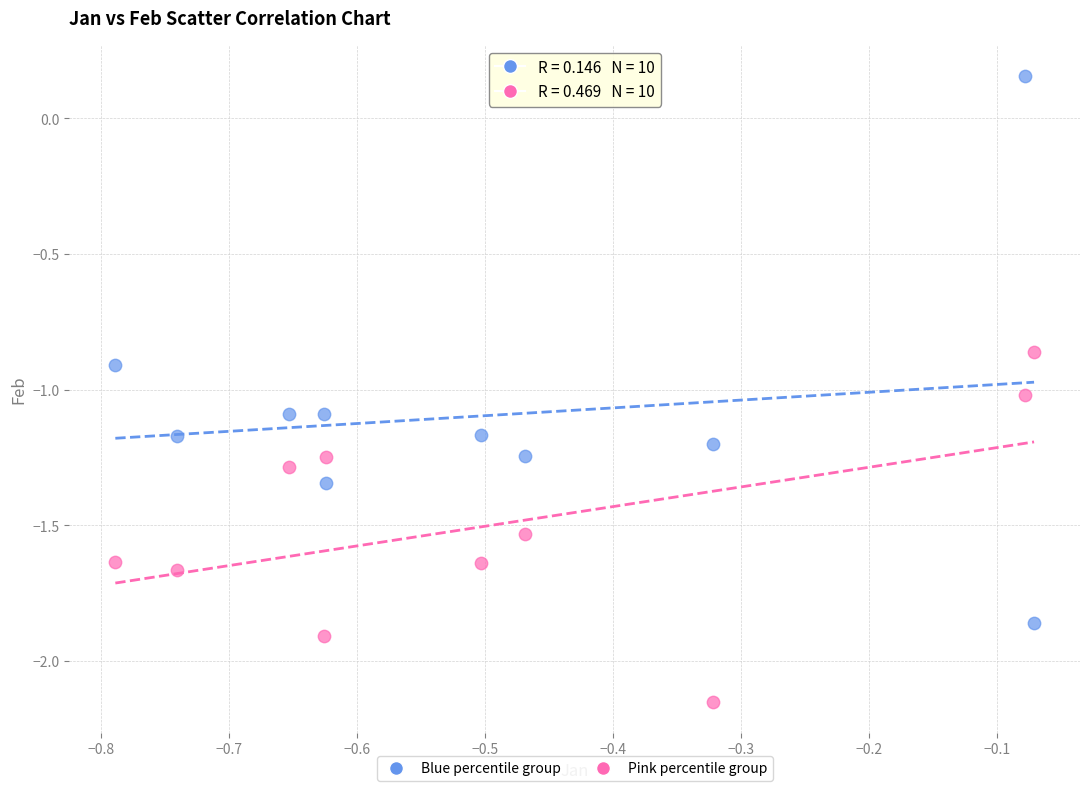

Across all data points, what is the range of Y values (max minus min)?

2.3